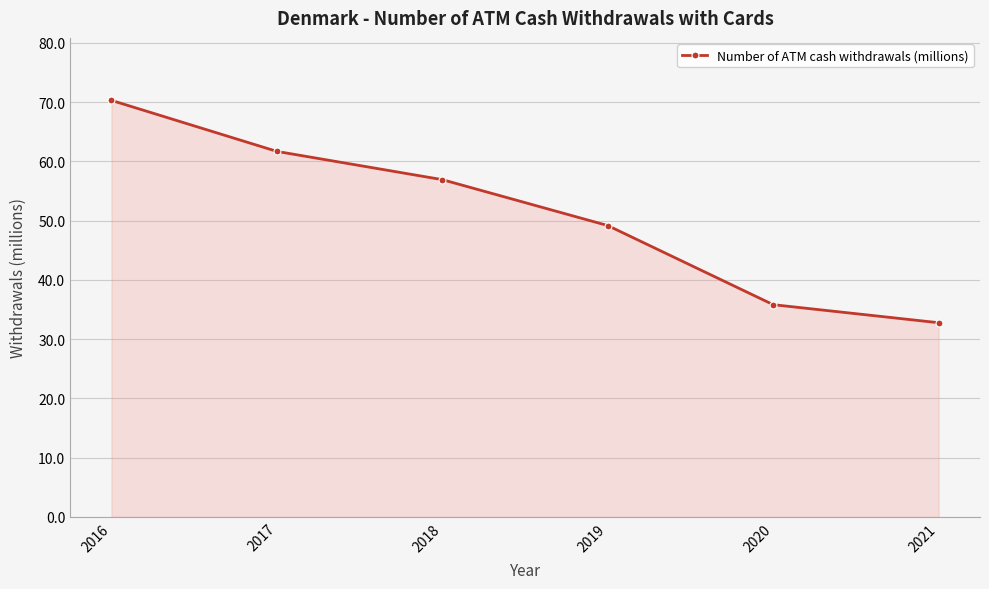

Does the chart display data point markers on the line(s)?

Yes